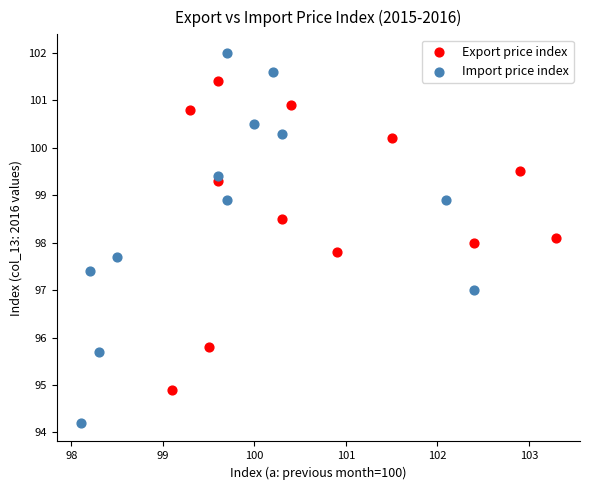

Which series has the widest spread of Y values?

Import price index